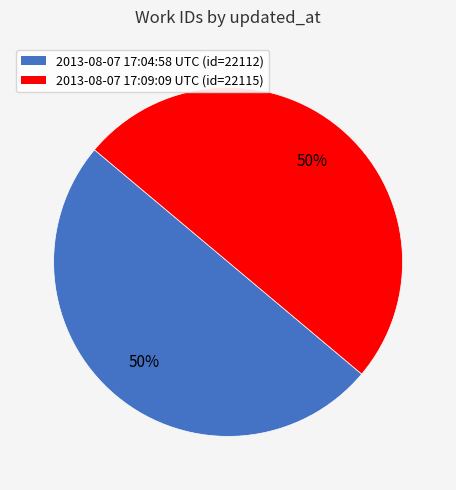

Is it true that 2013-08-07 17:09:09 UTC is 65% of the pie?

False